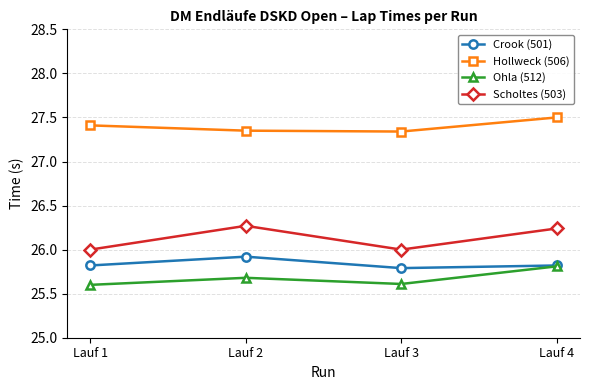

True or false: Ohla (512) and Hollweck (506) cross at least once.

False